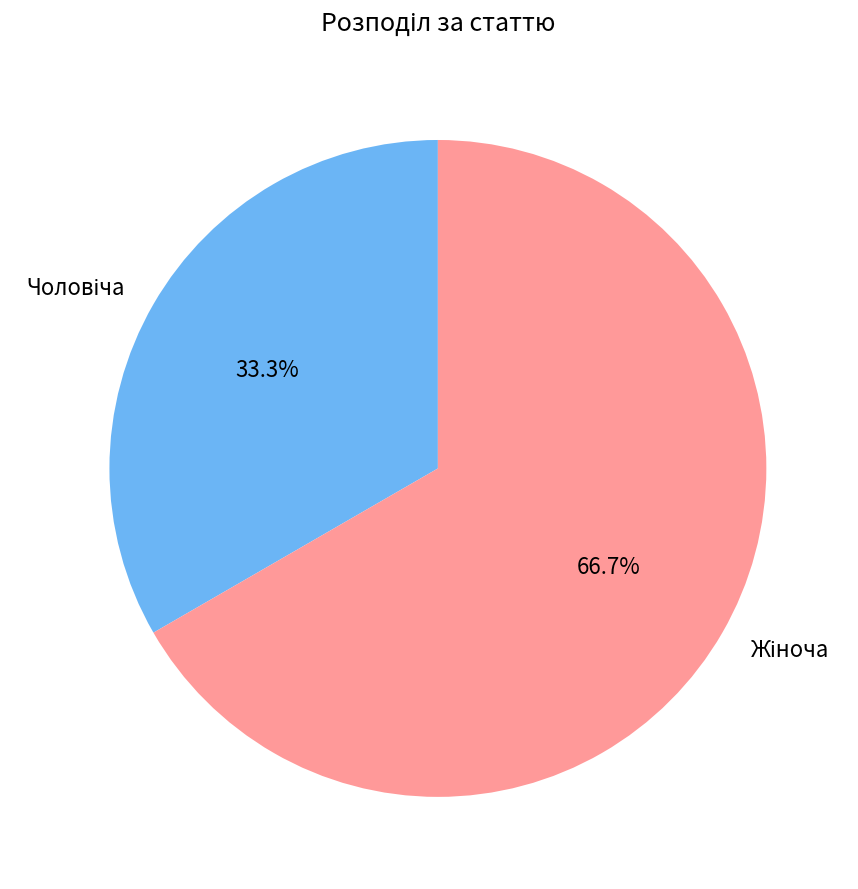

Is there any slice that represents more than half of the pie?

Yes